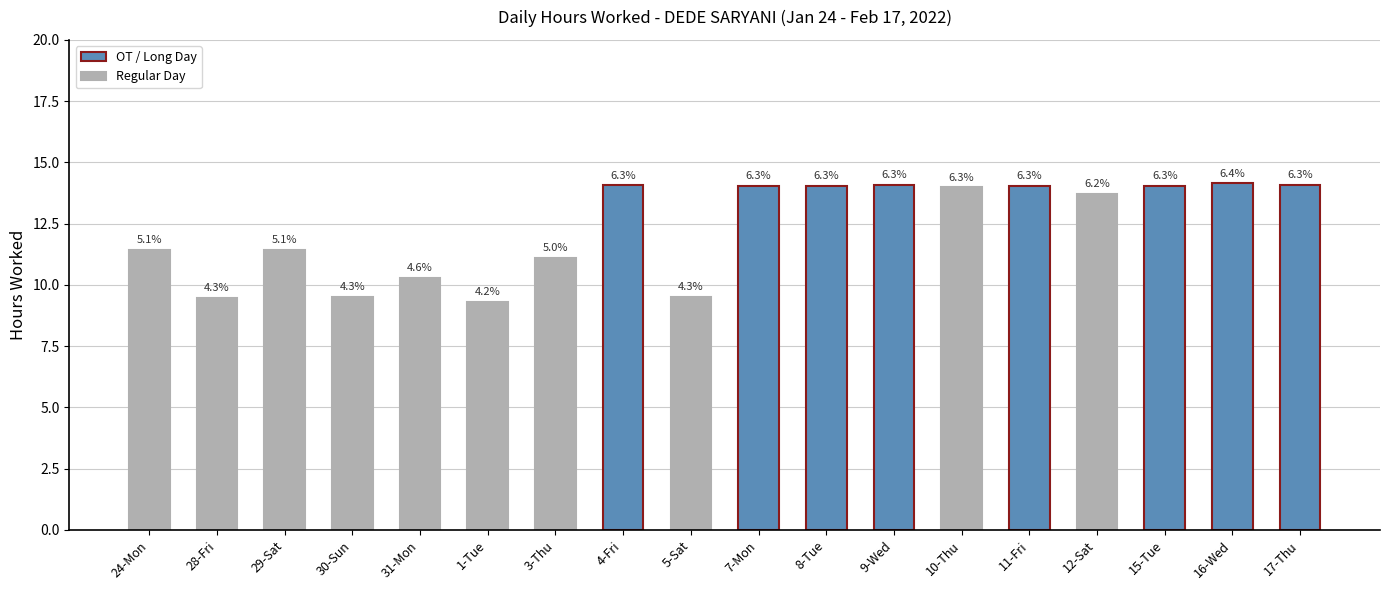

What is the sum of the values at 8-Tue and 7-Mon?

28.1